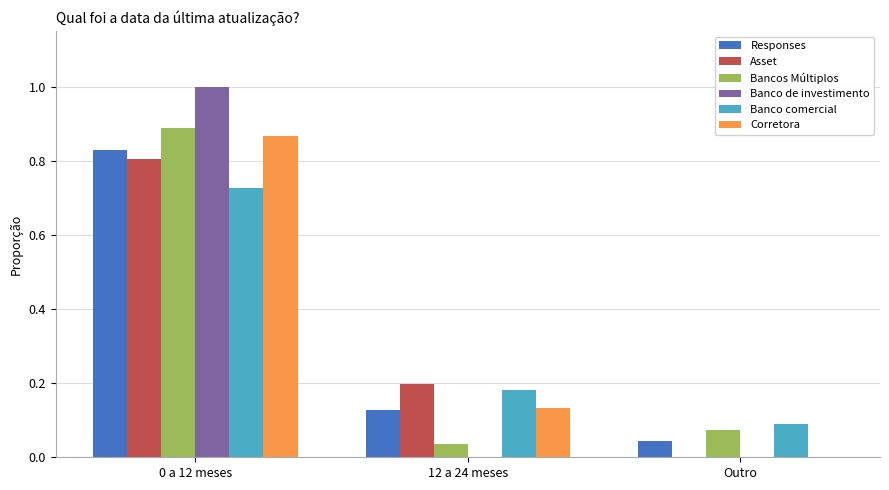

Does the chart contain stacked bars?

No